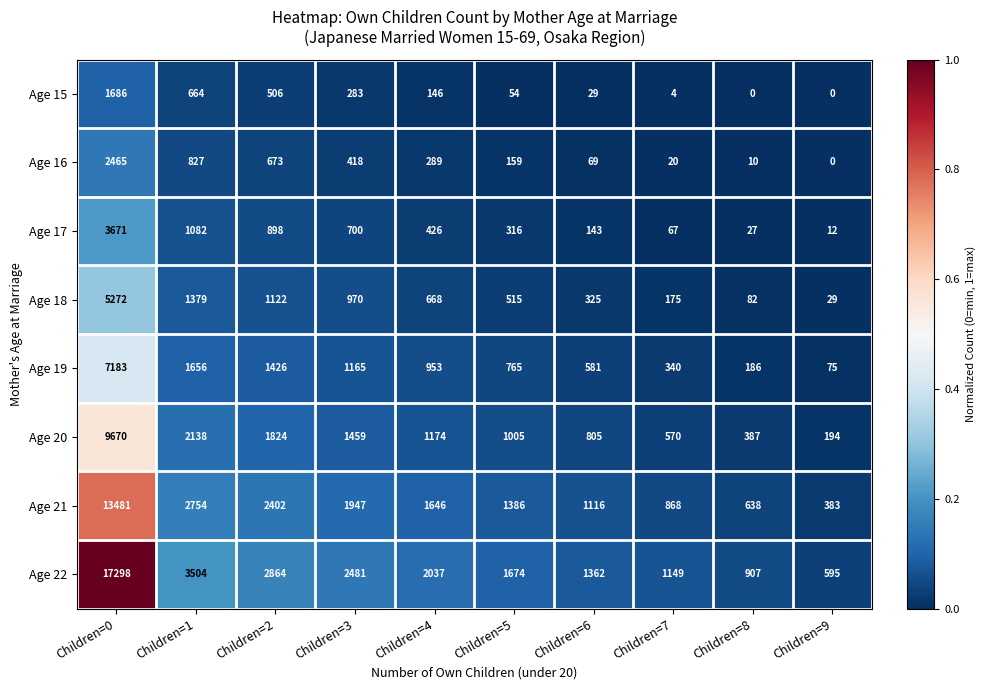

At which category is the sum across all series the highest?

Children=0